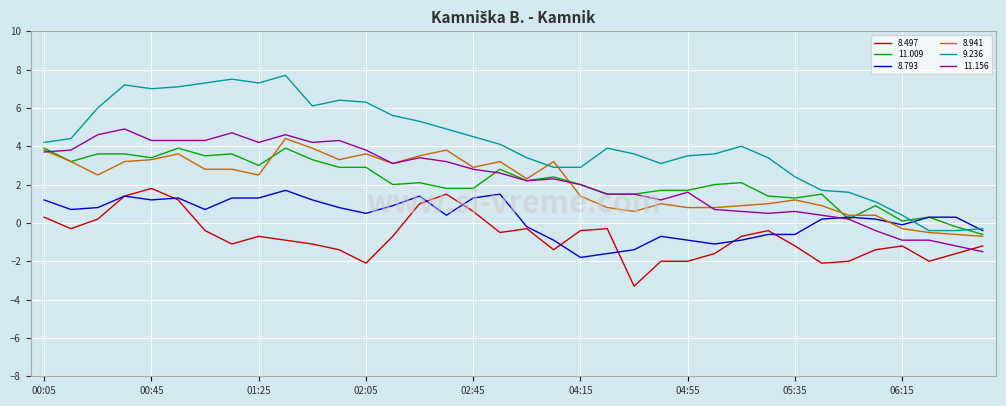

What is the sum of all 8.497 values?

-26.3